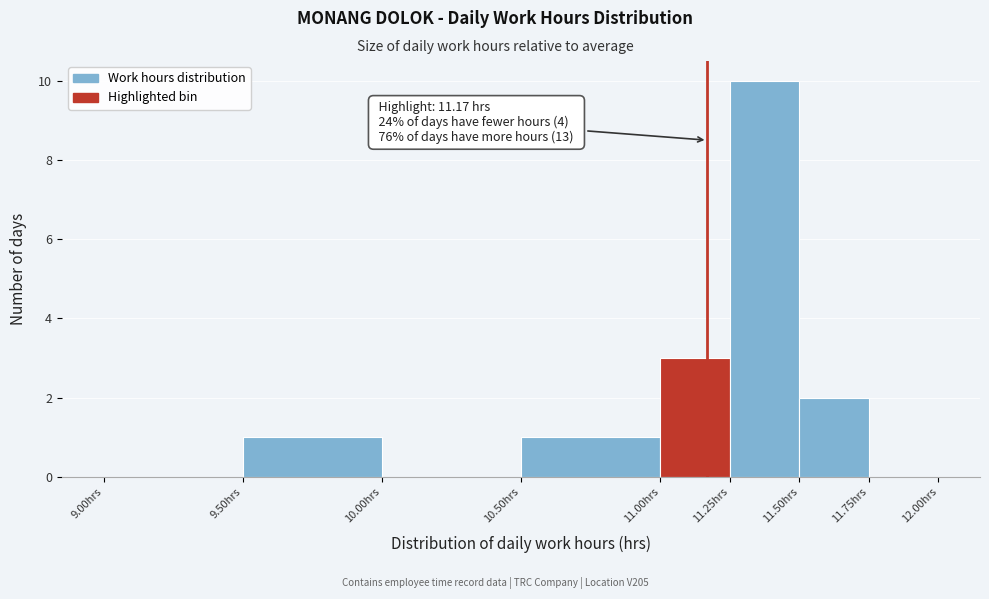

Over which range of the x-axis is the bar tallest?

11.25 to 11.50